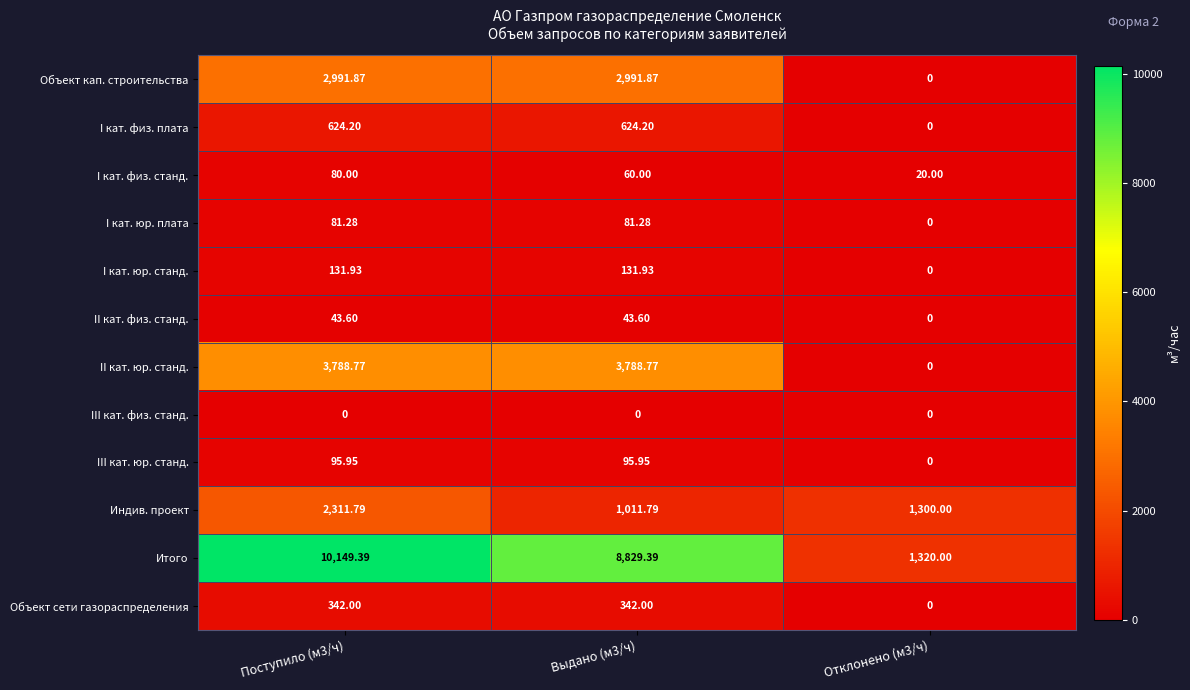

How many values in the I кат. юр. плата series are below 81?

1